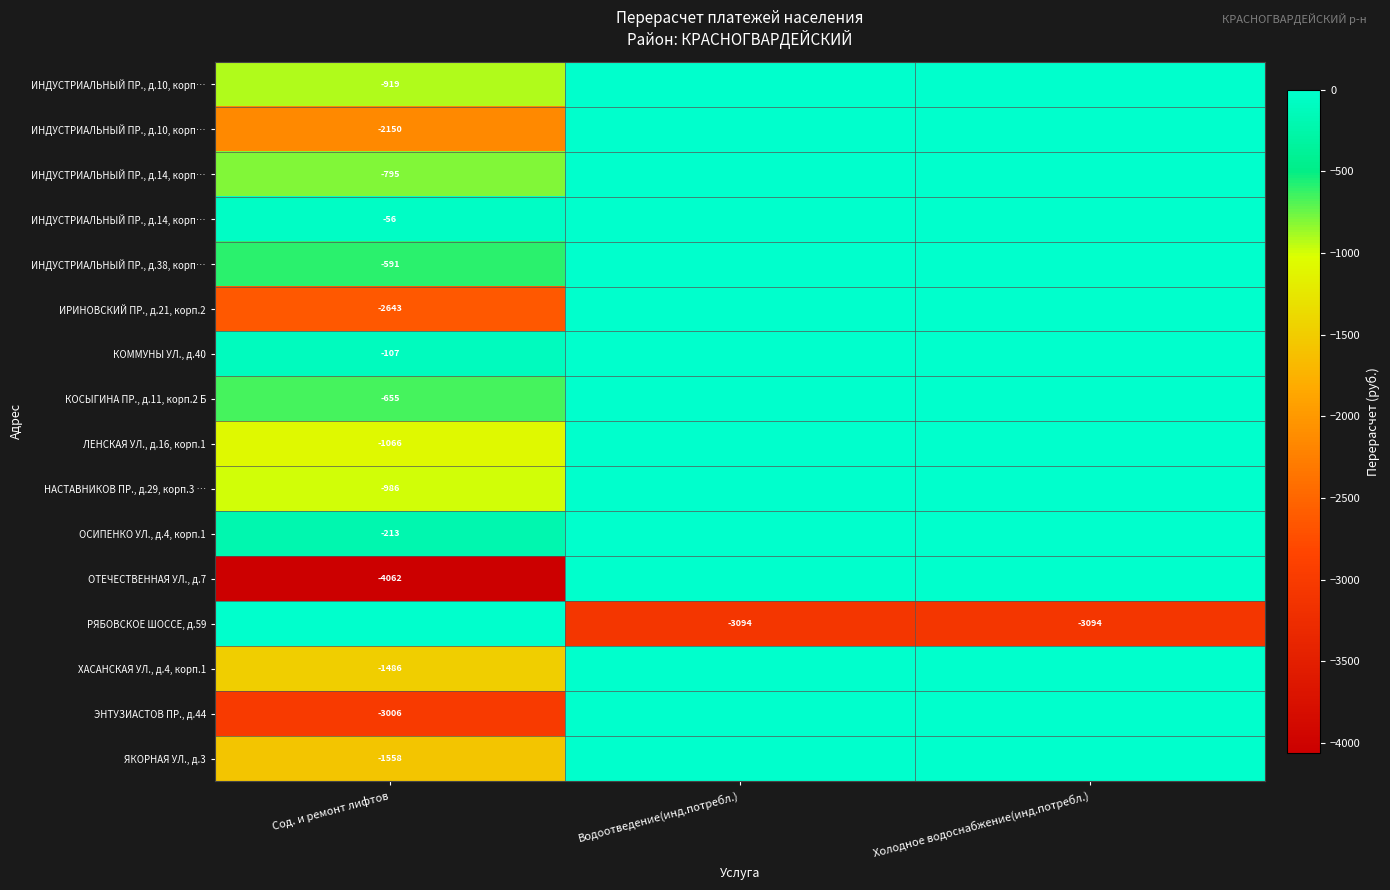

How many data points does each series have?

3